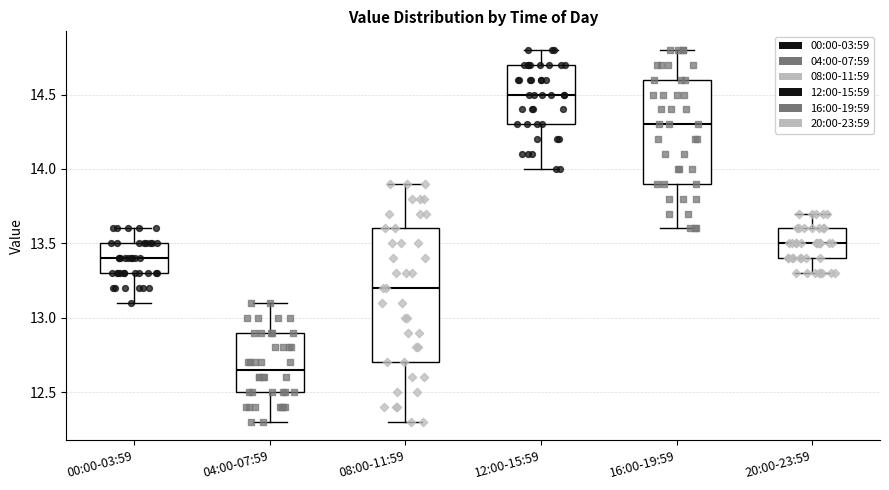

Where does the lower whisker of the box for 00:00-03:59 end on the y-axis? The values are not printed on the chart, so give them approximately, as read against the axis.

13.10